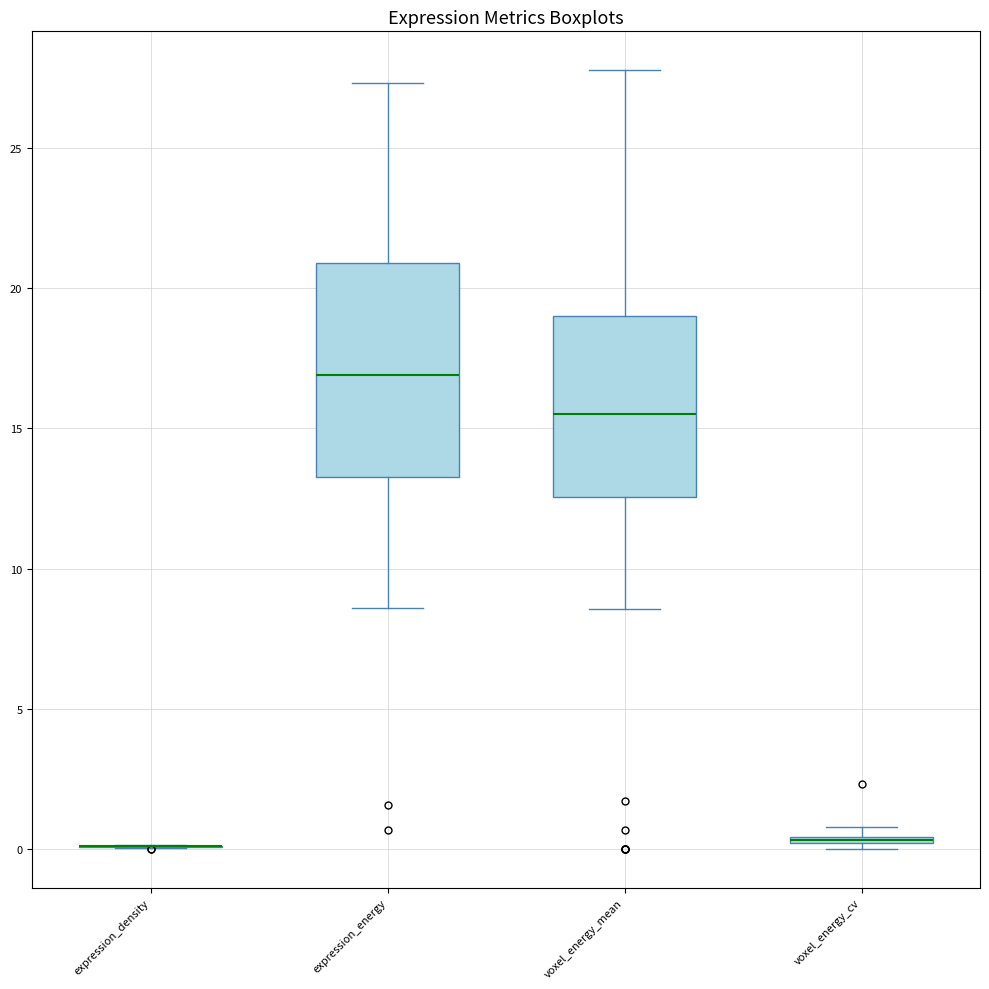

Comparing the boxes themselves (not the whiskers), which one is the tallest?

expression_energy